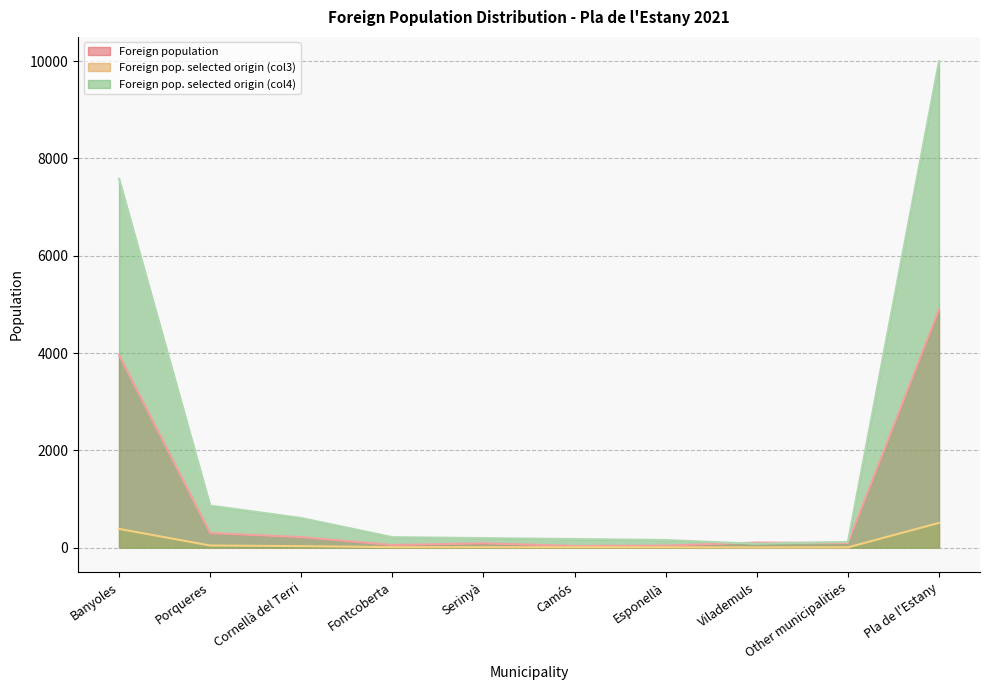

What is the average value of the Foreign population series?

980